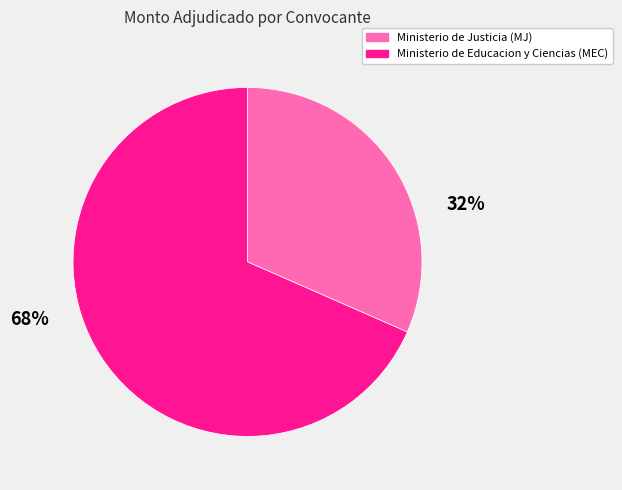

To the nearest percent, what is the combined percentage of Ministerio de Educacion y Ciencias (MEC) and Ministerio de Justicia (MJ)?

100%